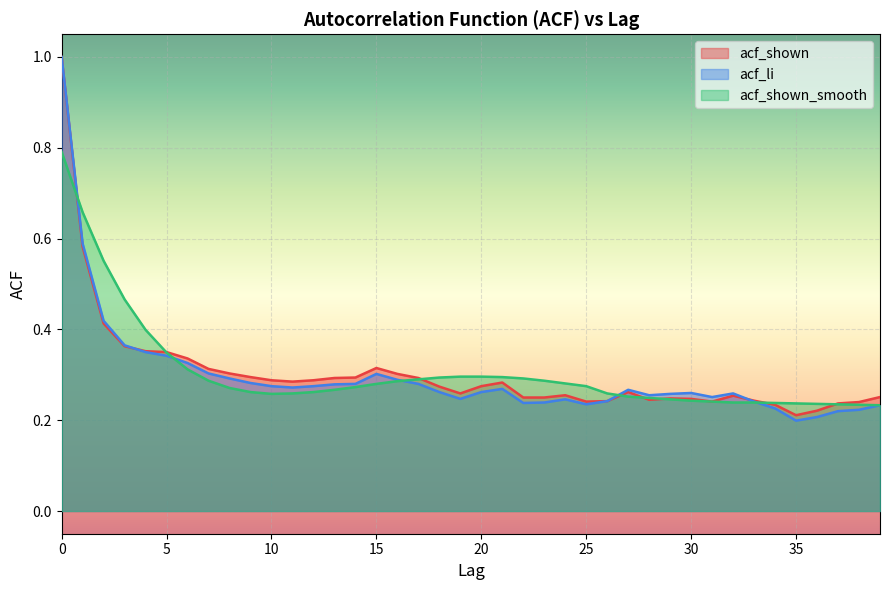

What are all the series names shown in the legend?

acf_shown, acf_li, acf_shown_smooth